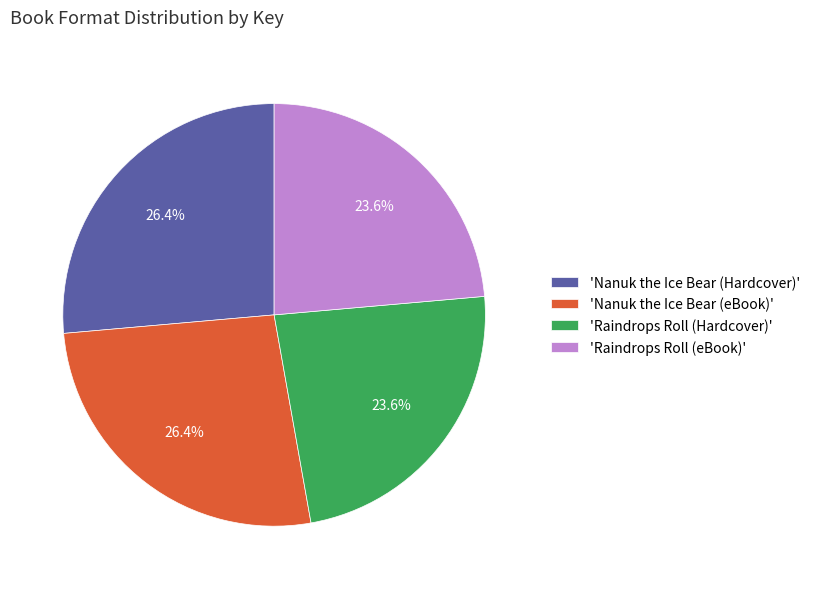

Combined, what portion of the pie is 'Nanuk the Ice Bear (Hardcover)' and 'Nanuk the Ice Bear (eBook)'?

52.8%